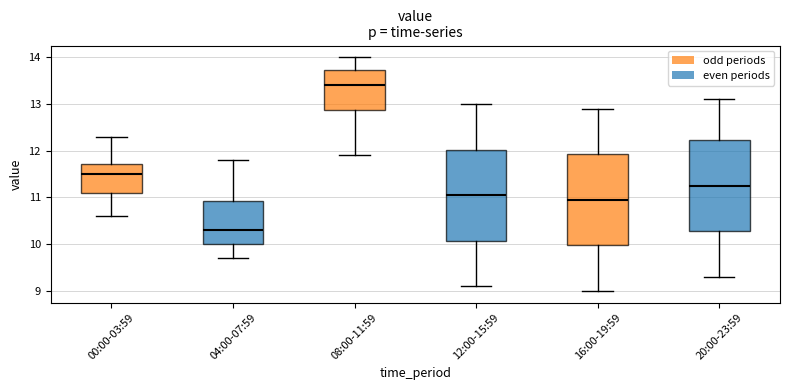

Reading left to right, read every box against the y-axis: the position of its median line, the range the box covers, and the ends of its whiskers. The values are not printed on the chart, so give them approximately, as read against the axis.

00:00-03:59: median 11.5, box 11.1 to 11.7, whiskers 10.6 to 12.3
04:00-07:59: median 10.3, box 10.0 to 10.9, whiskers 9.7 to 11.8
08:00-11:59: median 13.4, box 12.9 to 13.7, whiskers 11.9 to 14.0
12:00-15:59: median 11.1, box 10.1 to 12.0, whiskers 9.1 to 13.0
16:00-19:59: median 11.0, box 10.0 to 11.9, whiskers 9.0 to 12.9
20:00-23:59: median 11.3, box 10.3 to 12.2, whiskers 9.3 to 13.1